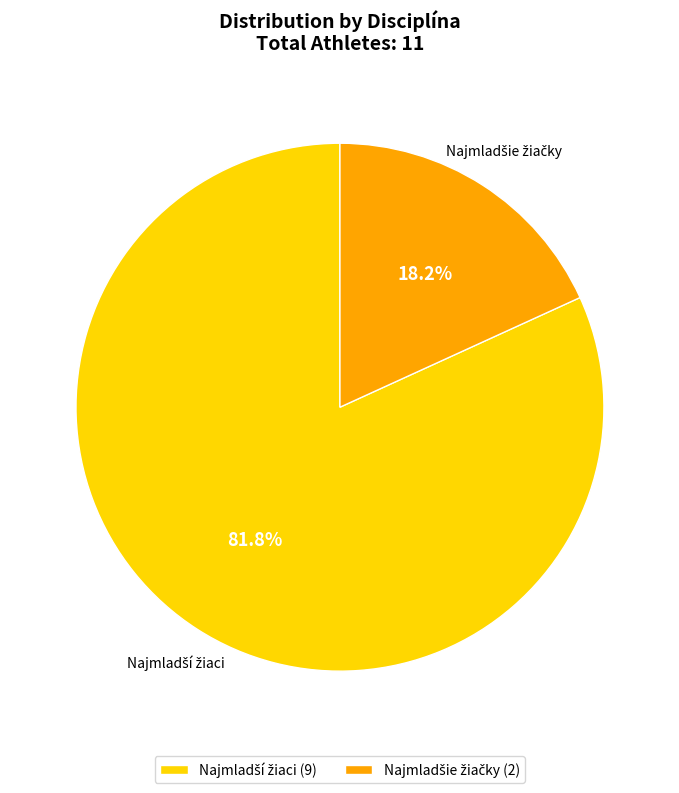

How many segments does this pie chart have?

2